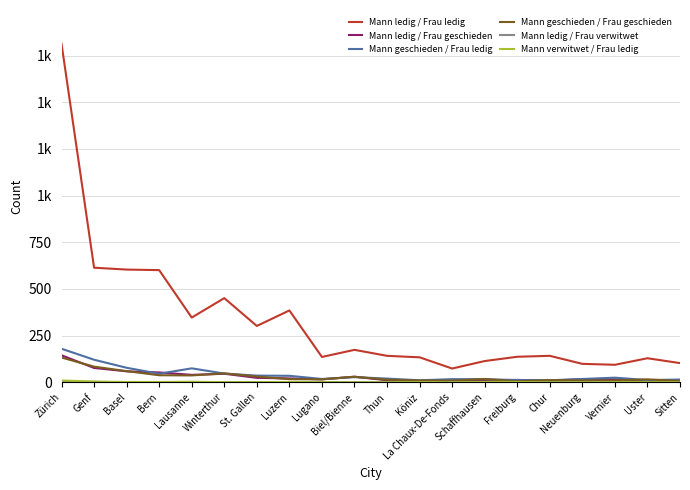

Where is the first local maximum for Mann ledig / Frau verwitwet?

Lausanne